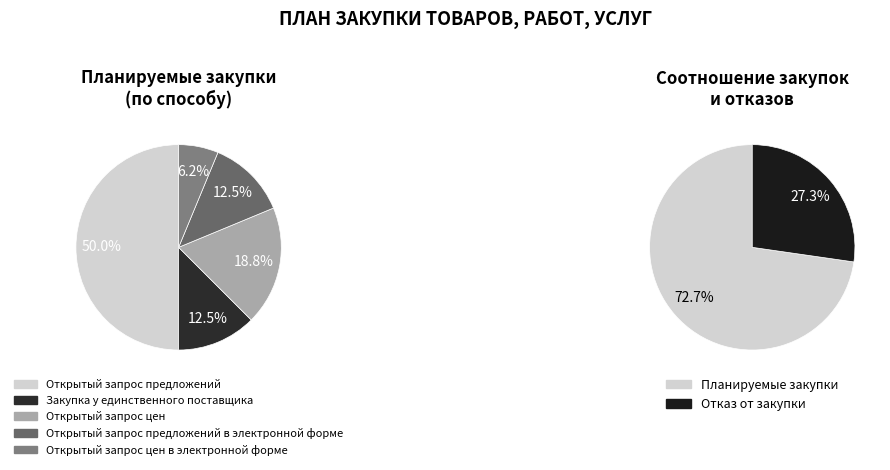

Which slice is the largest?

Открытый запрос предложений